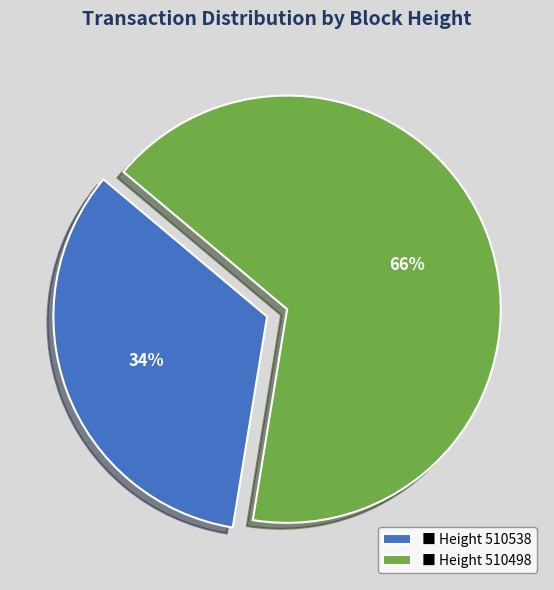

Is it true that ■ Height 510538 is 44% of the pie?

False